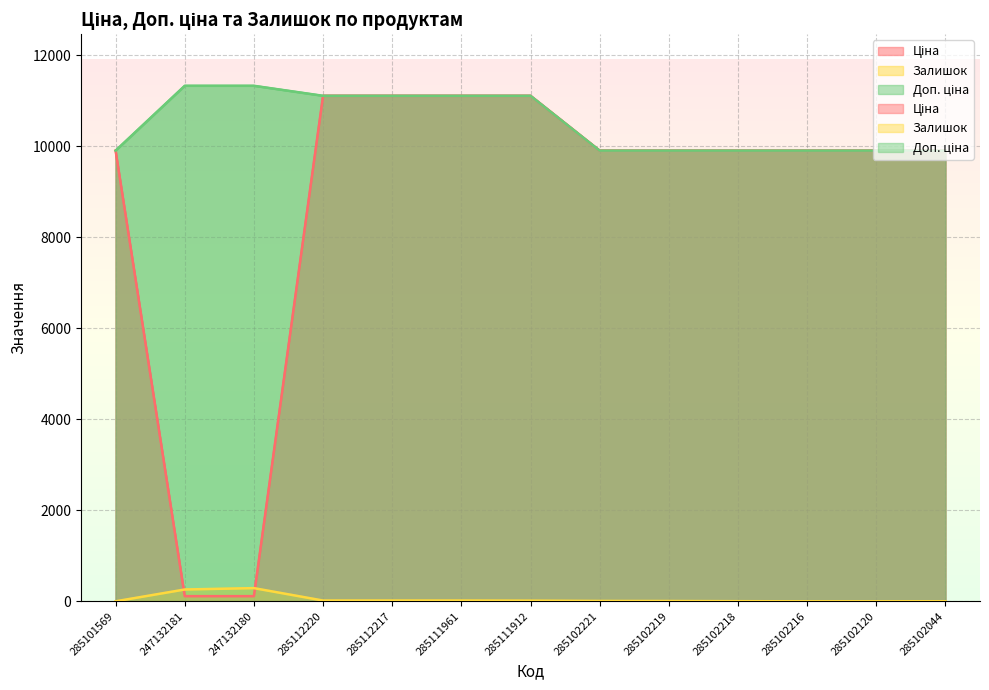

At how many categories does at least one series exceed 6210?

13